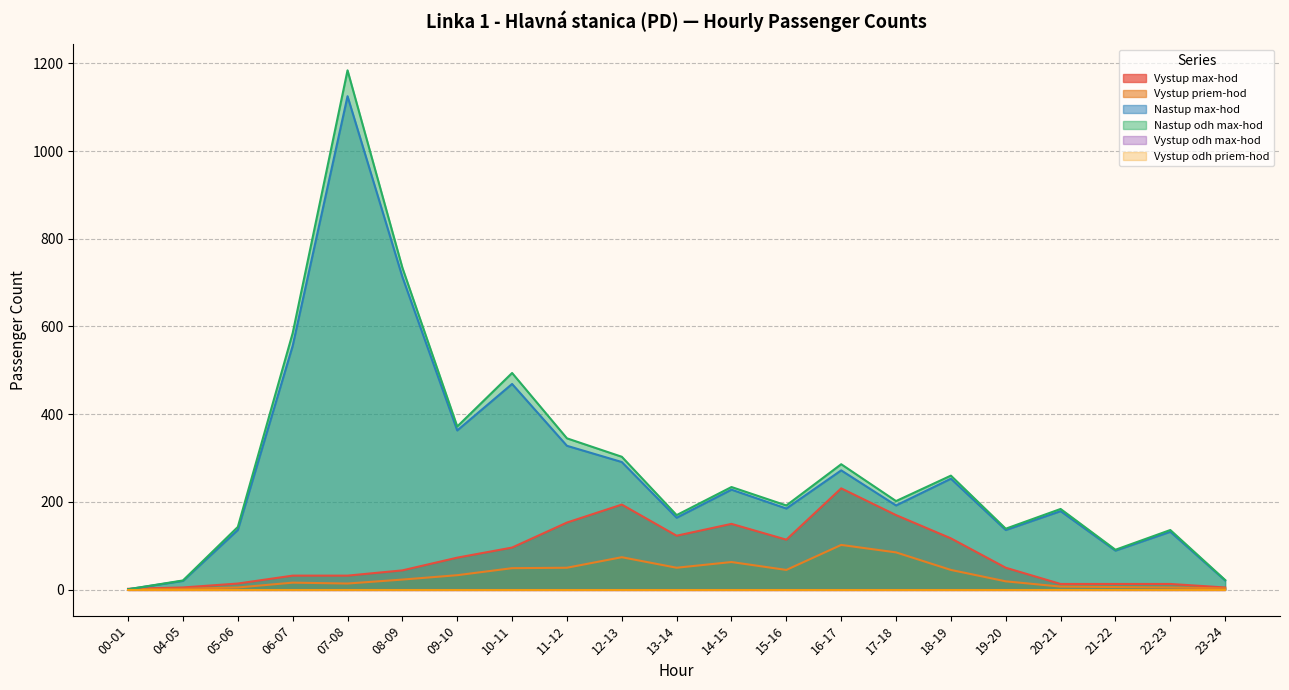

Where is the first local maximum for Vystup priem-hod?

06-07